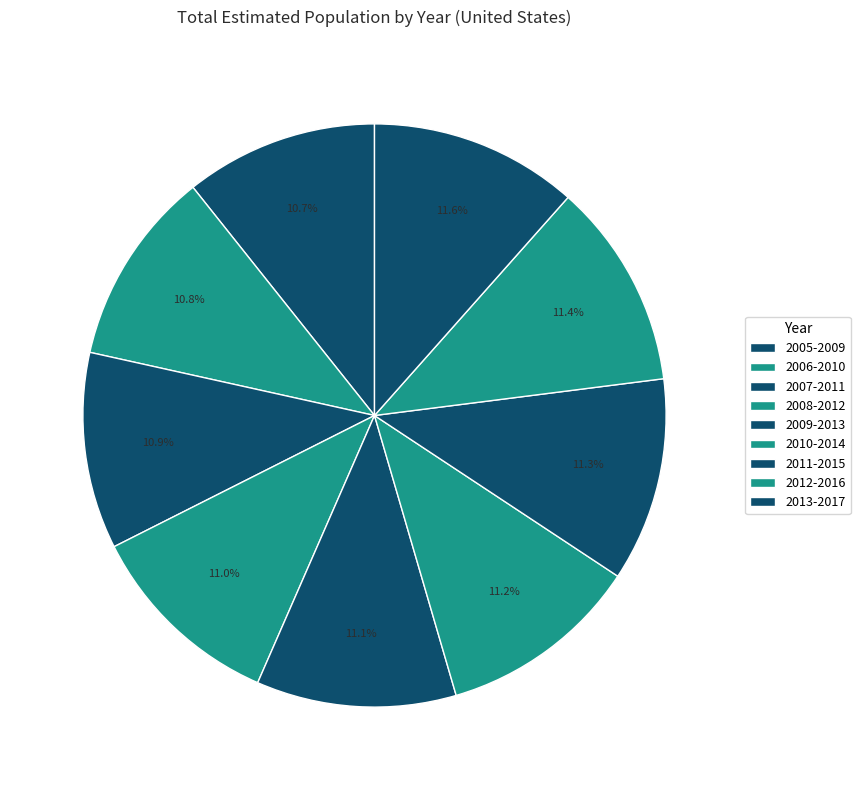

What is the largest slice in the pie chart?

2013-2017